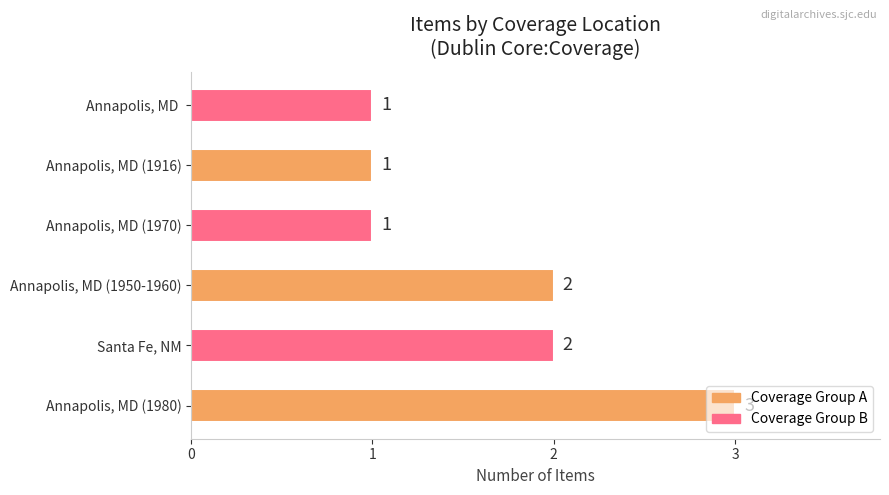

What is the ratio of the value at Annapolis, MD (1980) to the value at Santa Fe, NM?

1.5